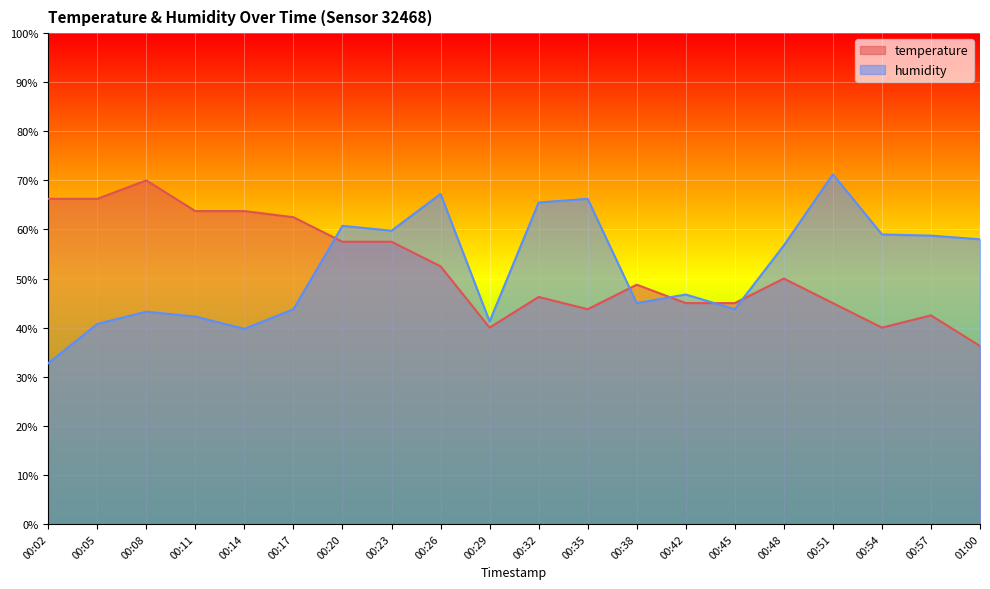

What is the label of the 20th point from the right?

00:02